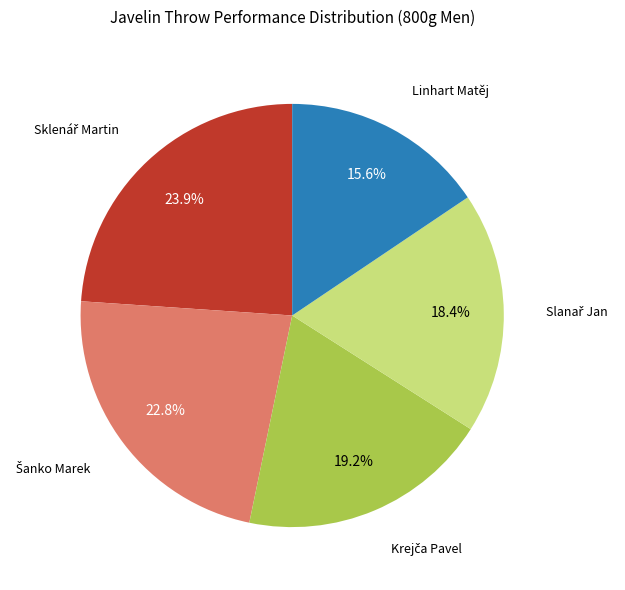

What is the smallest slice in the pie chart?

Linhart Matěj